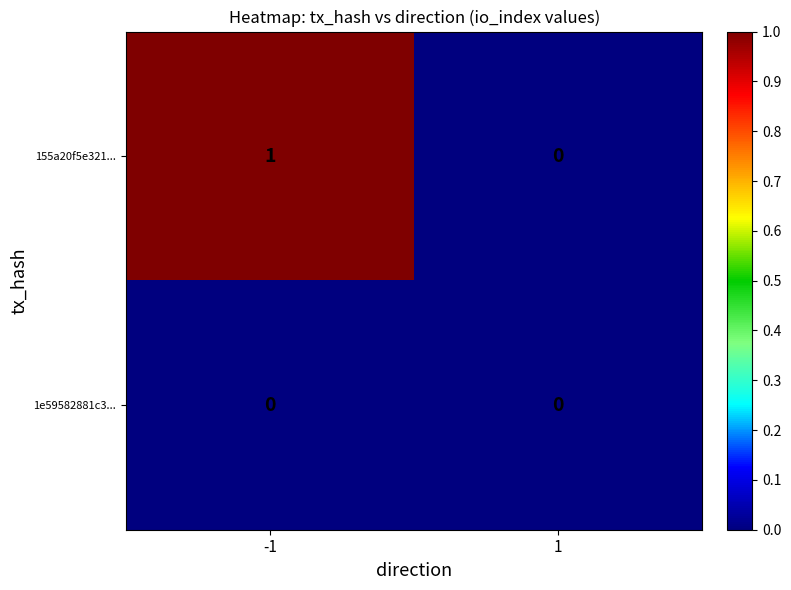

Which series has the largest total across all categories?

155a20f5e321...